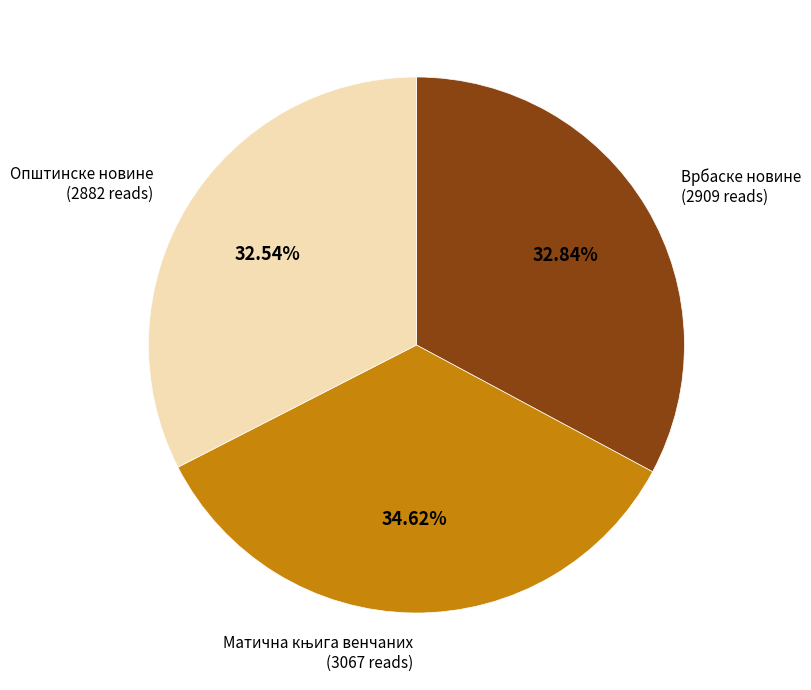

Does Врбаске новине represent more than half of the total?

No